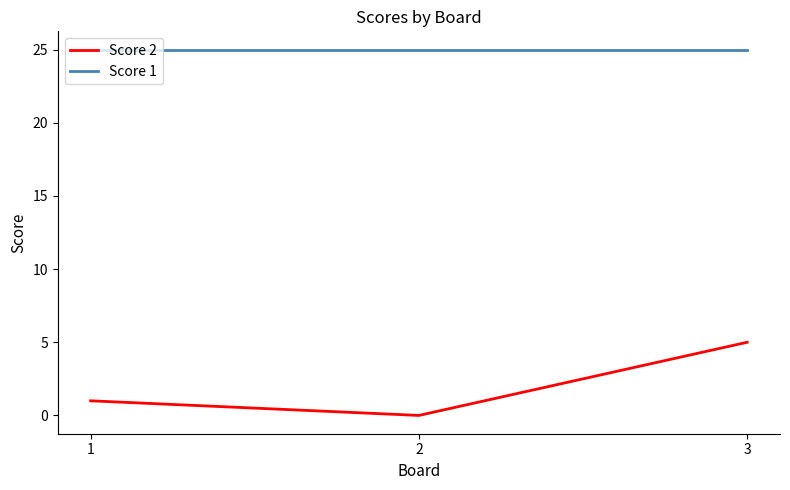

What is the spread (max minus min) of values at 1?

24